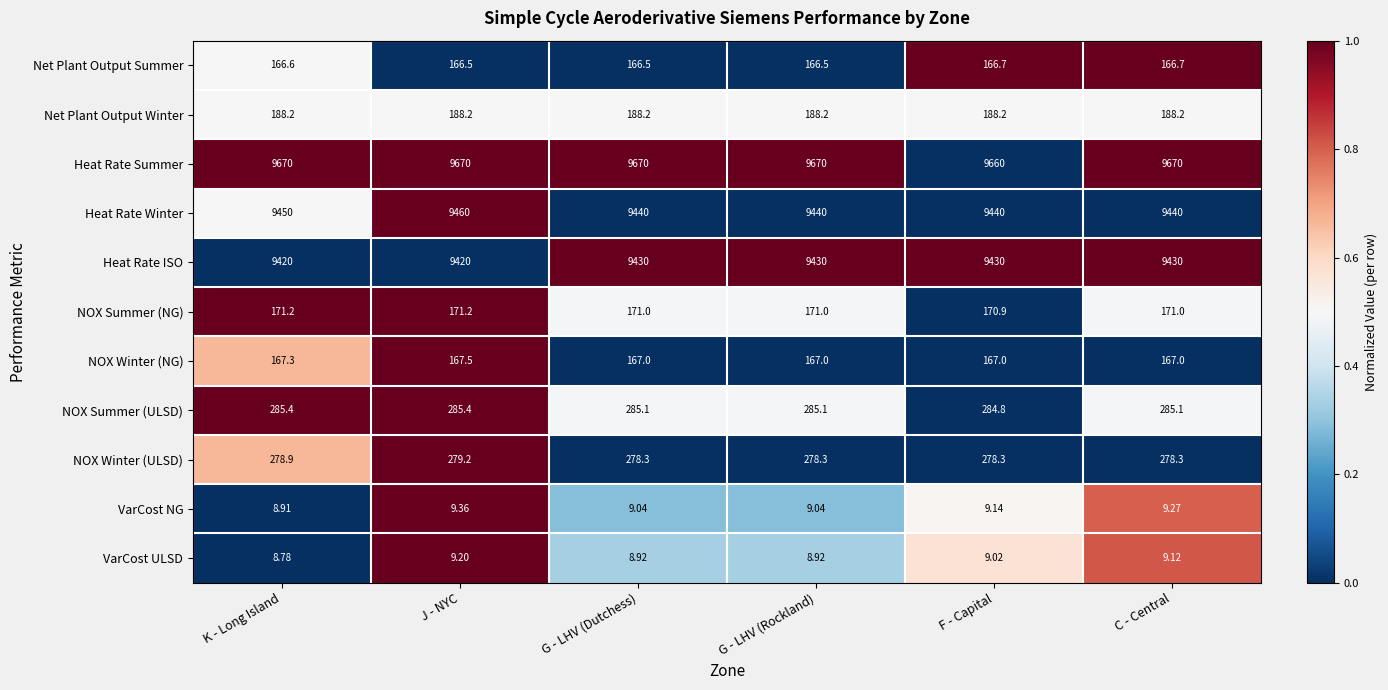

At which label does VarCost ULSD reach its peak?

J - NYC